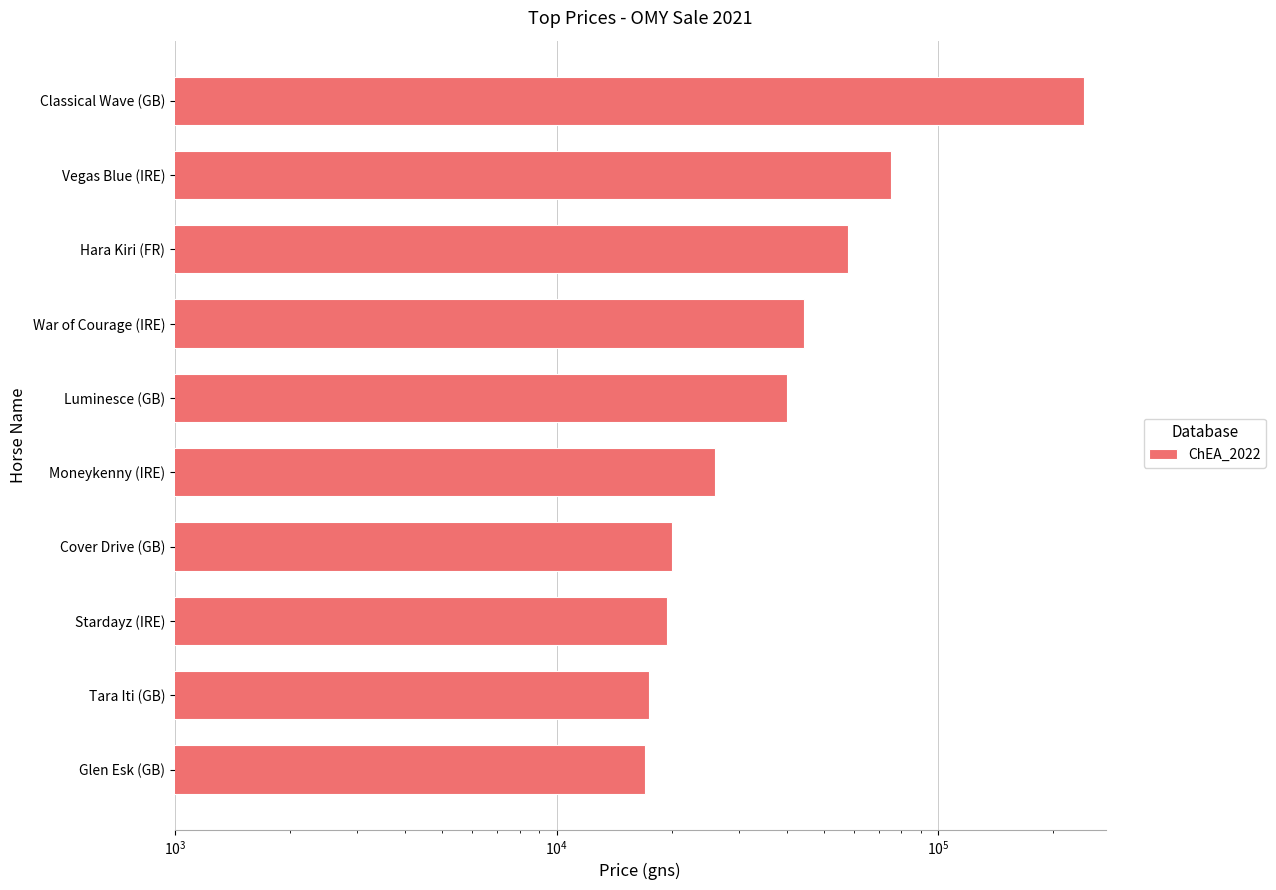

How many bars are there in total?

10